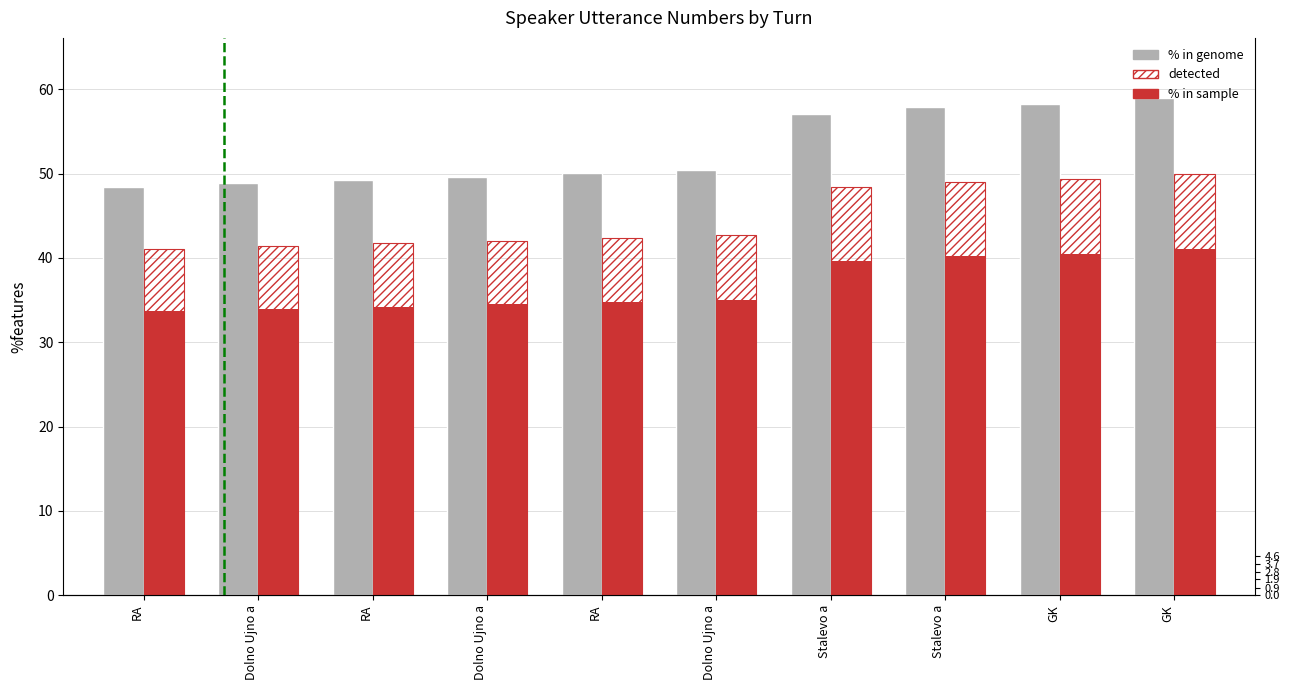

At which category is the sum across all series the highest?

GK